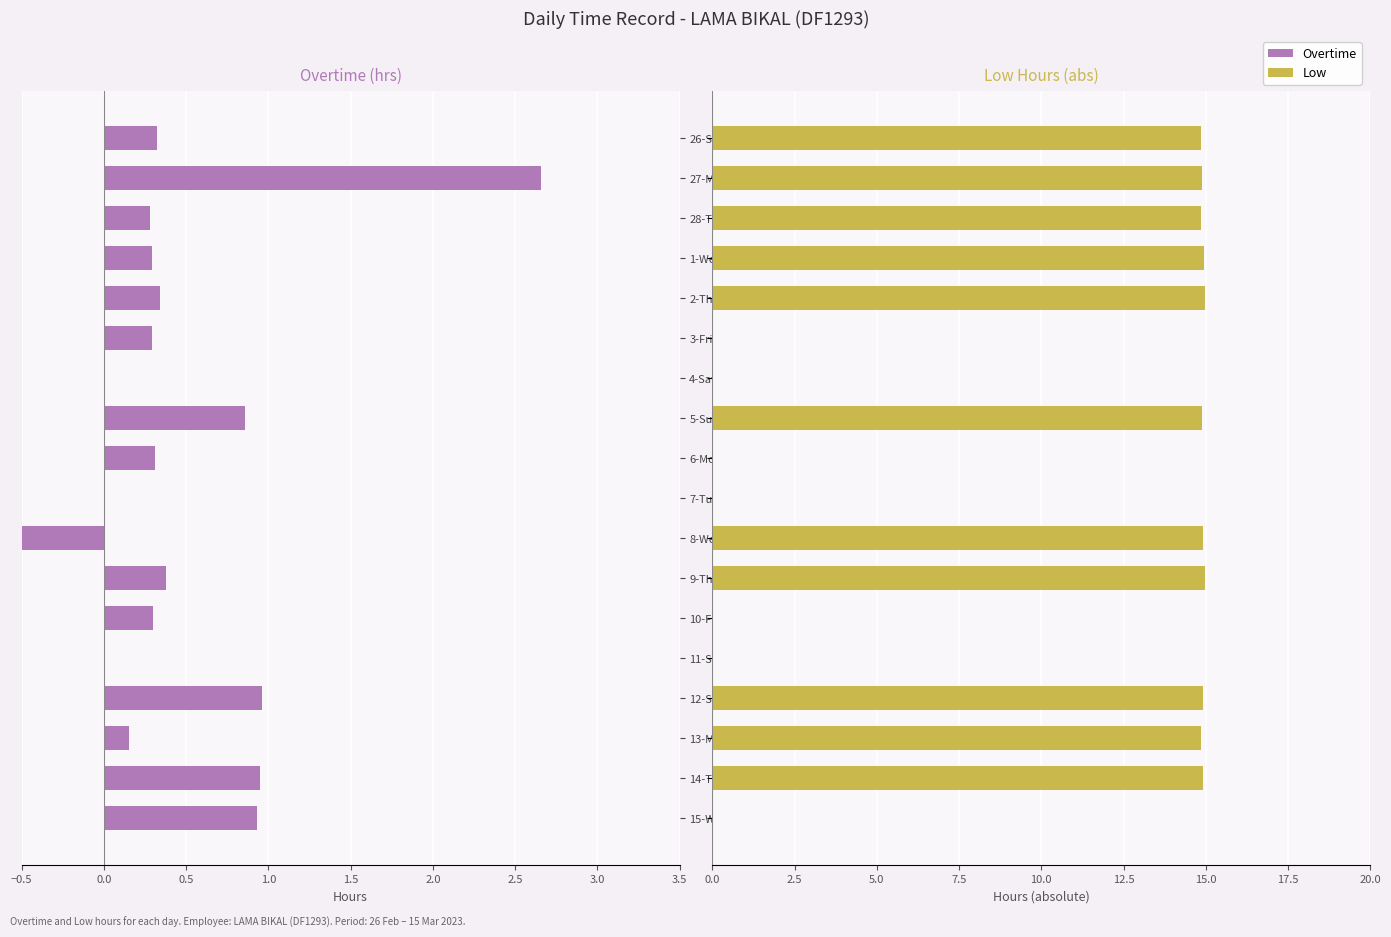

What value does the Overtime series have at 2-Thu?

0.3